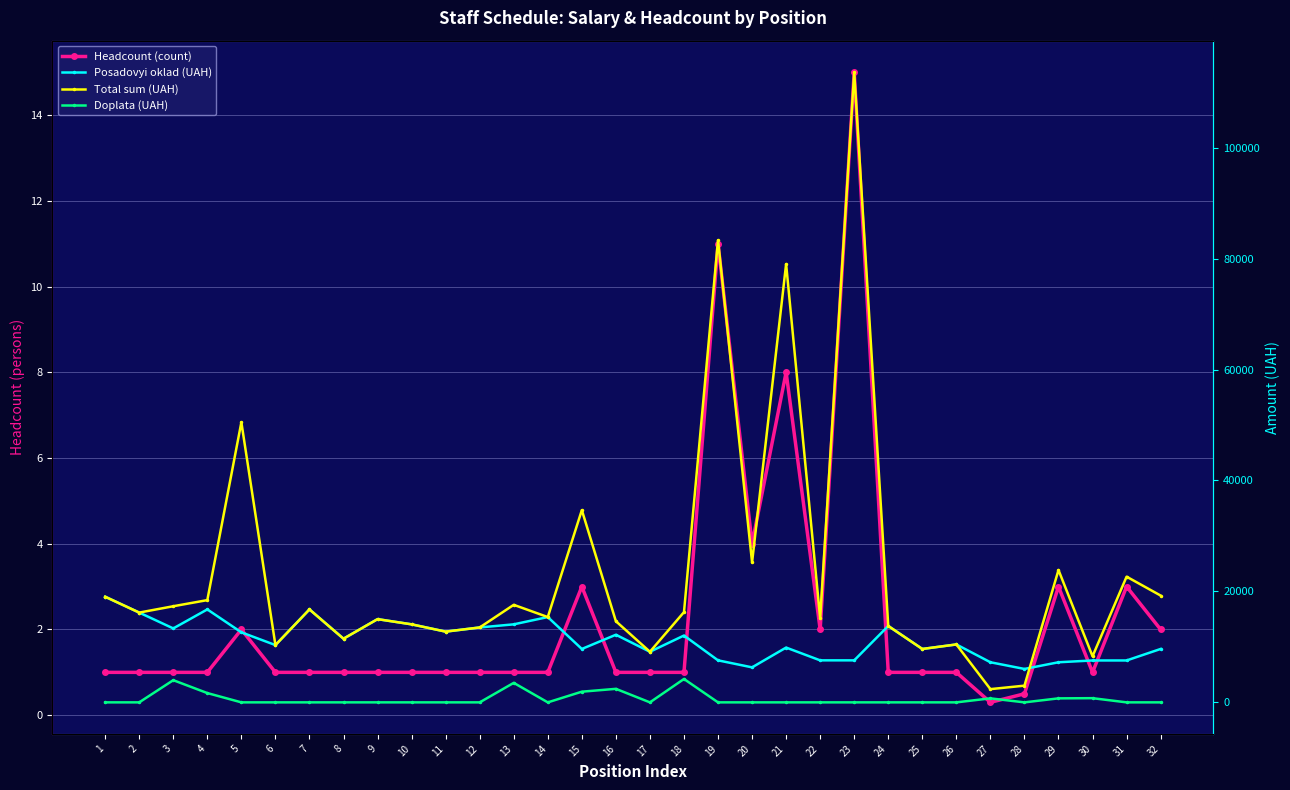

Which has a higher value, 3 or 7?

3